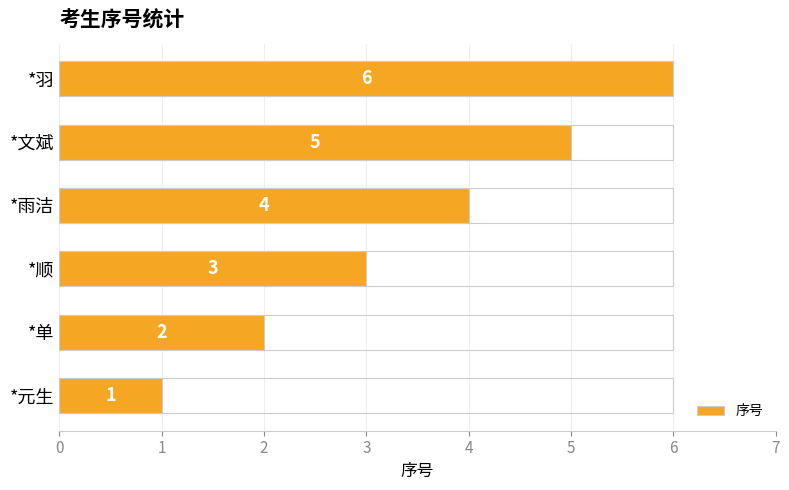

Is it true that the value at *元生 is 1?

True